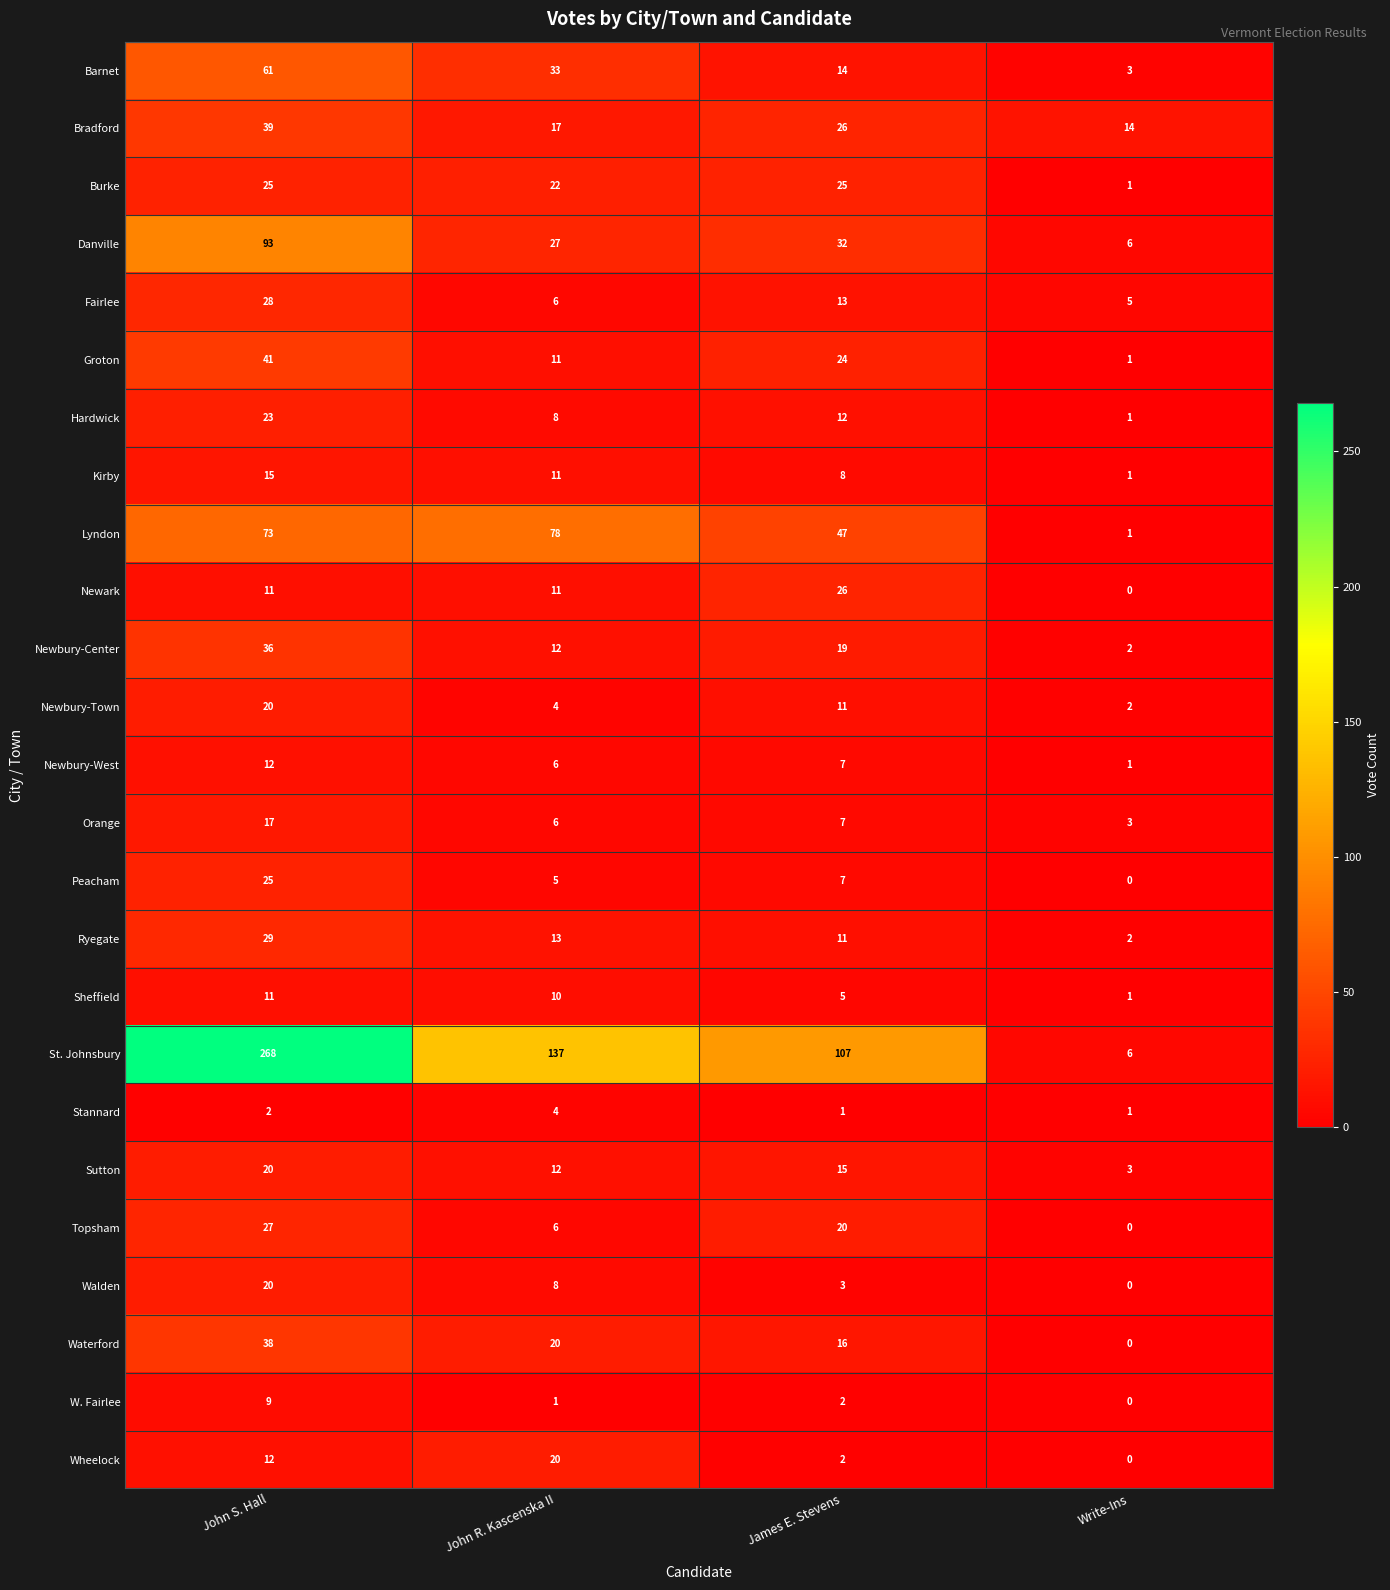

What is the average value of the W. Fairlee series?

3